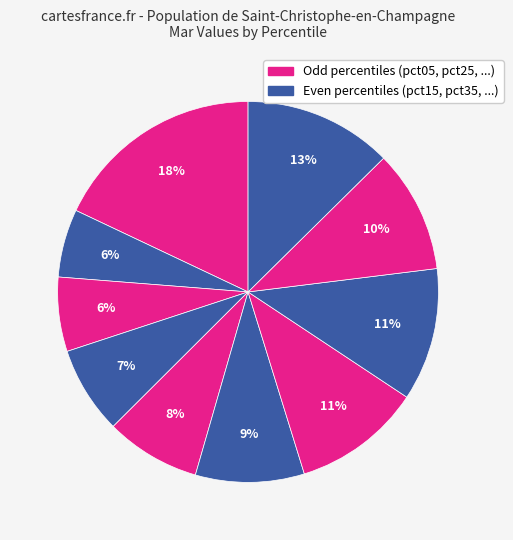

How many slices are in this pie chart?

10